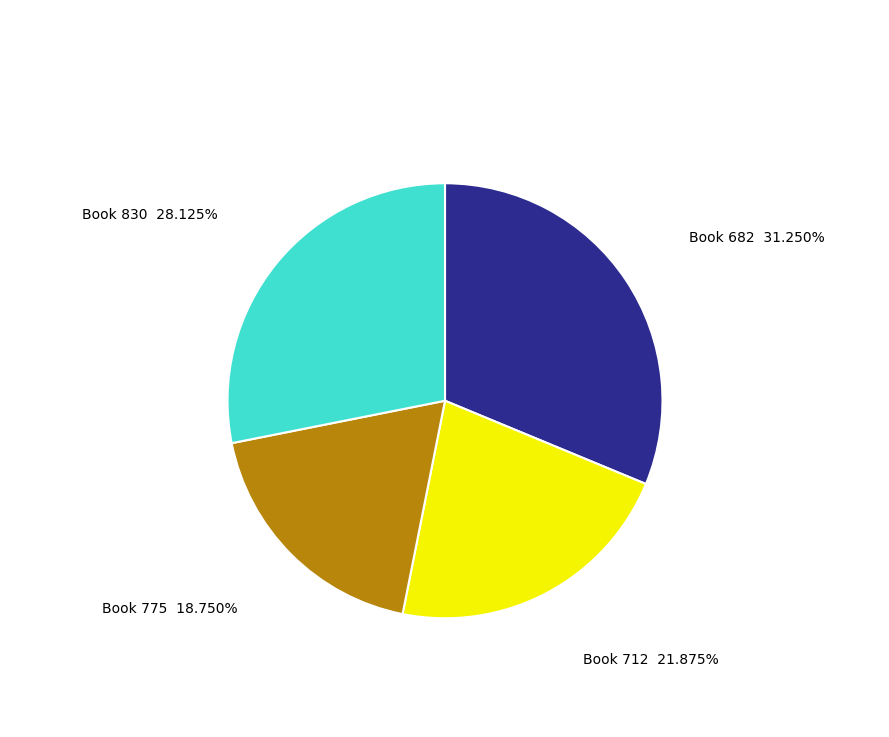

Is there a majority slice in this chart?

No